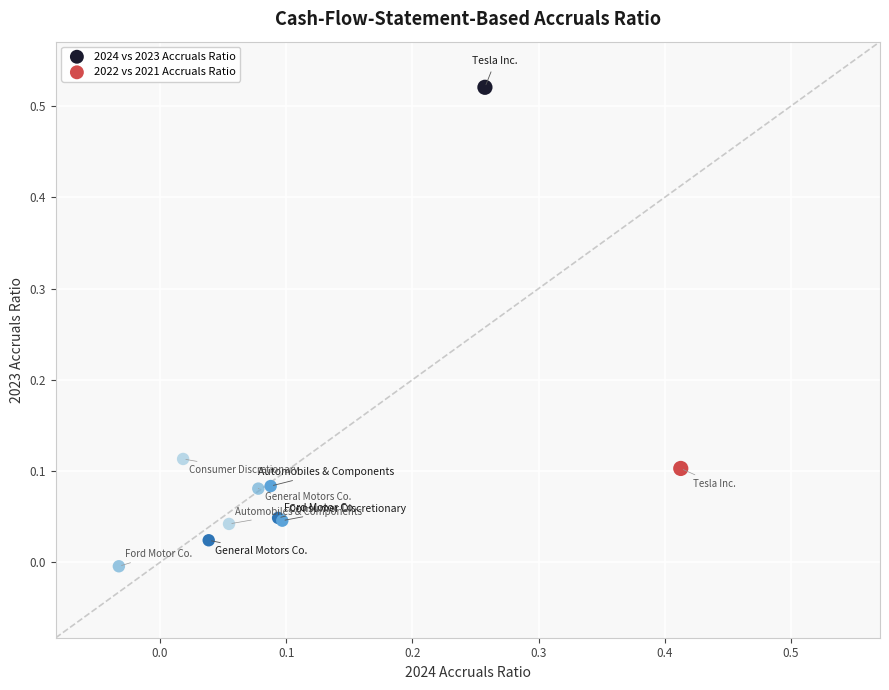

Which series reaches the minimum Y coordinate?

2022 vs 2021 Accruals Ratio